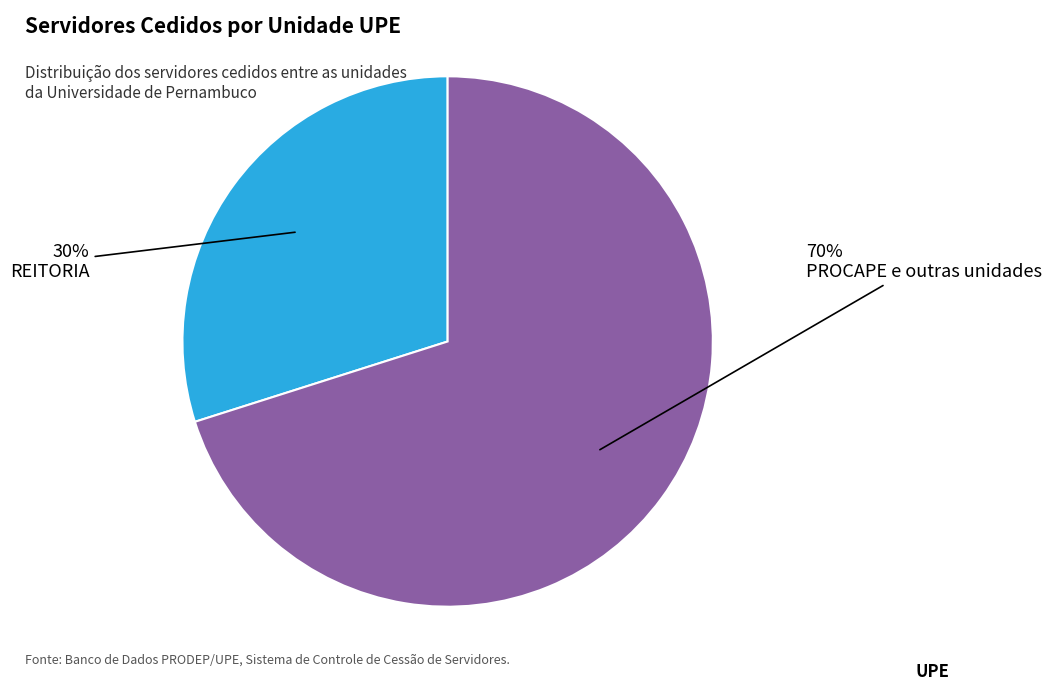

Does any single category account for the majority?

Yes